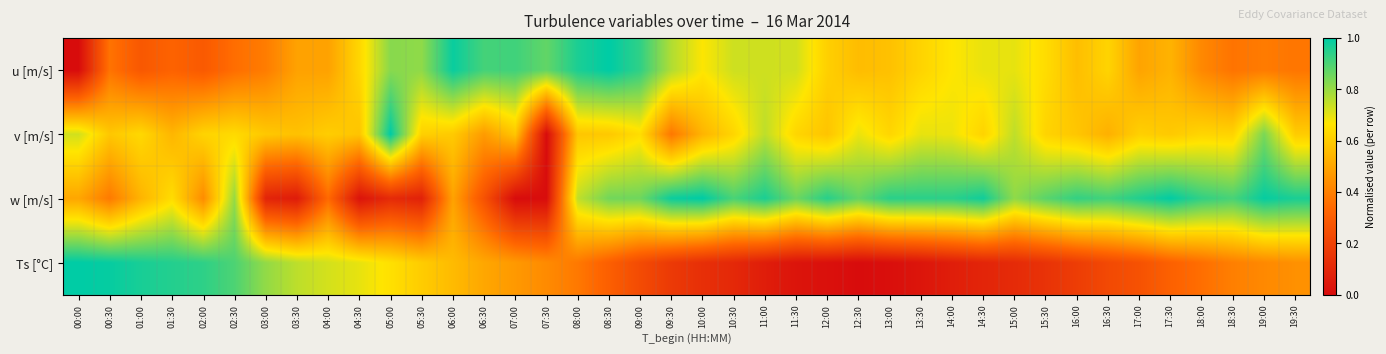

Reading left to right, list all the values displayed in this chart.

u [m/s]: 00:00=0.0	00:30=0.4	01:00=0.3	01:30=0.3	02:00=0.3	02:30=0.4	03:00=0.4	03:30=0.5	04:00=0.5	04:30=0.6	05:00=0.8	05:30=0.8	06:00=1.0	06:30=0.9	07:00=0.9	07:30=0.9	08:00=1.0	08:30=1.0	09:00=0.9	09:30=0.8	10:00=0.7	10:30=0.7	11:00=0.7	11:30=0.7	12:00=0.6	12:30=0.6	13:00=0.6	13:30=0.6	14:00=0.7	14:30=0.7	15:00=0.7	15:30=0.6	16:00=0.6	16:30=0.6	17:00=0.5	17:30=0.5	18:00=0.4	18:30=0.4	19:00=0.4	19:30=0.4
v [m/s]: 00:00=0.7	00:30=0.6	01:00=0.6	01:30=0.5	02:00=0.6	02:30=0.6	03:00=0.6	03:30=0.6	04:00=0.6	04:30=0.6	05:00=1.0	05:30=0.6	06:00=0.6	06:30=0.5	07:00=0.6	07:30=0.0	08:00=0.6	08:30=0.6	09:00=0.6	09:30=0.4	10:00=0.5	10:30=0.6	11:00=0.8	11:30=0.6	12:00=0.6	12:30=0.7	13:00=0.6	13:30=0.7	14:00=0.7	14:30=0.6	15:00=0.8	15:30=0.6	16:00=0.6	16:30=0.5	17:00=0.6	17:30=0.6	18:00=0.6	18:30=0.6	19:00=0.8	19:30=0.6
w [m/s]: 00:00=0.5	00:30=0.4	01:00=0.5	01:30=0.6	02:00=0.4	02:30=0.8	03:00=0.1	03:30=0.1	04:00=0.3	04:30=0.0	05:00=0.1	05:30=0.1	06:00=0.5	06:30=0.3	07:00=0.0	07:30=0.0	08:00=0.7	08:30=0.8	09:00=0.9	09:30=1.0	10:00=1.0	10:30=0.9	11:00=1.0	11:30=0.9	12:00=0.9	12:30=0.9	13:00=0.9	13:30=0.9	14:00=0.9	14:30=1.0	15:00=0.8	15:30=0.9	16:00=0.9	16:30=0.9	17:00=1.0	17:30=1.0	18:00=0.9	18:30=0.9	19:00=1.0	19:30=1.0
Ts [°C]: 00:00=1.0	00:30=1.0	01:00=1.0	01:30=1.0	02:00=0.9	02:30=0.9	03:00=0.8	03:30=0.8	04:00=0.7	04:30=0.7	05:00=0.7	05:30=0.6	06:00=0.6	06:30=0.5	07:00=0.5	07:30=0.4	08:00=0.4	08:30=0.3	09:00=0.2	09:30=0.2	10:00=0.1	10:30=0.1	11:00=0.1	11:30=0.0	12:00=0.0	12:30=0.0	13:00=0.0	13:30=0.0	14:00=0.1	14:30=0.1	15:00=0.1	15:30=0.1	16:00=0.2	16:30=0.2	17:00=0.3	17:30=0.3	18:00=0.4	18:30=0.4	19:00=0.4	19:30=0.4